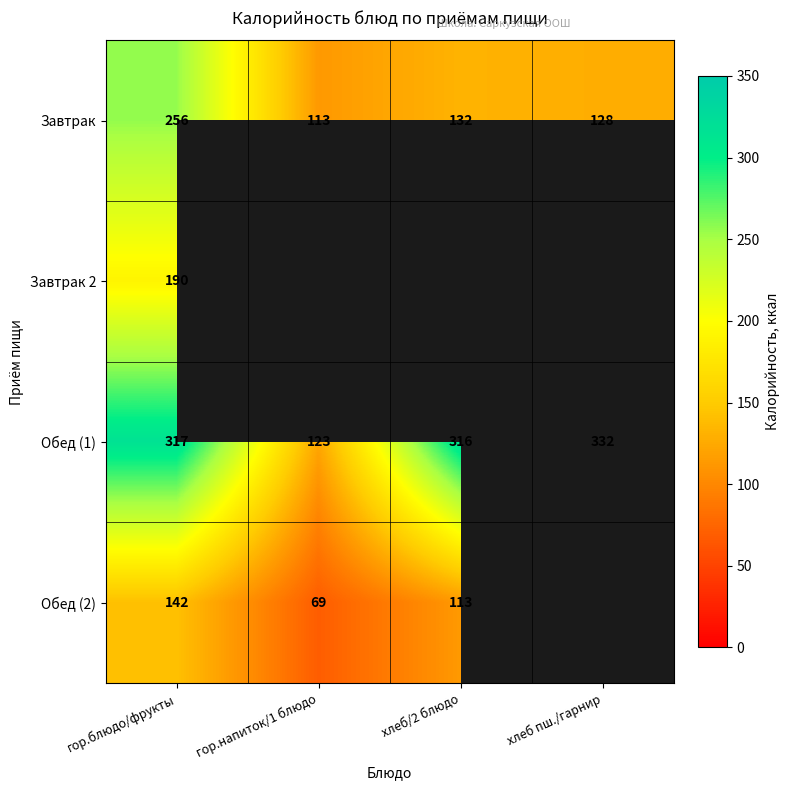

What is the sum of the Завтрак values at хлеб/2 блюдо and гор.блюдо/фрукты?

388